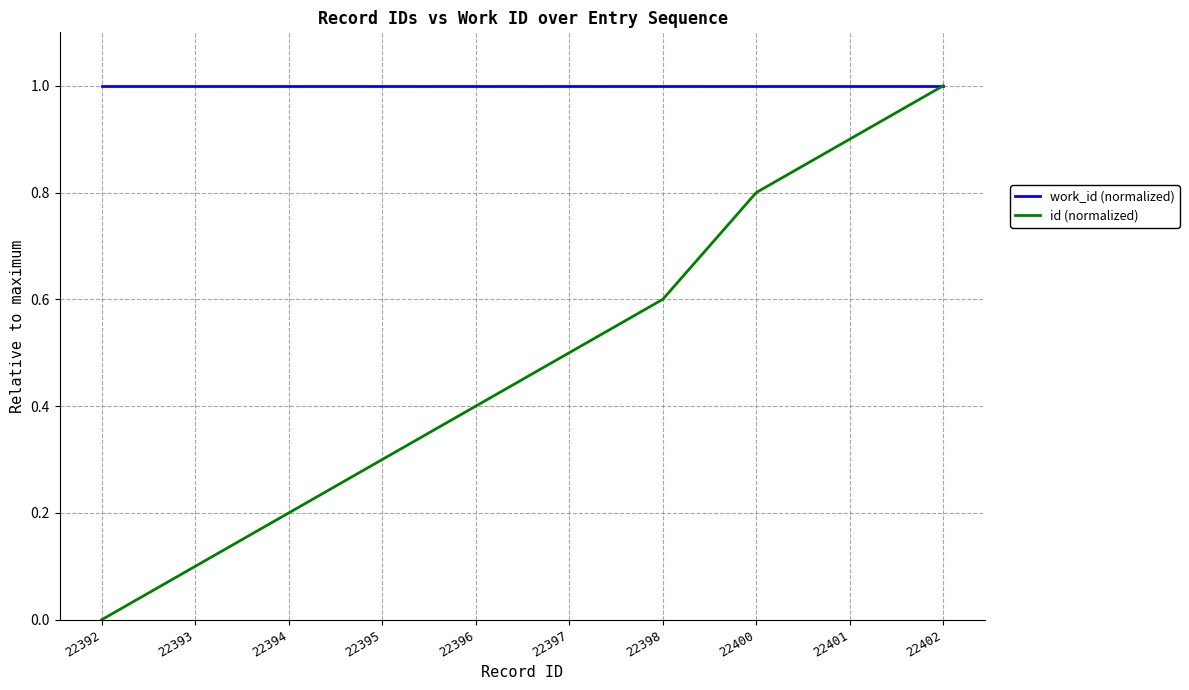

Reading left to right, transcribe all the data shown in this chart.

work_id (normalized): 1.0	1.0	1.0	1.0	1.0	1.0	1.0	1.0	1.0	1.0
id (normalized): 0.0	0.1	0.2	0.3	0.4	0.5	0.6	0.8	0.9	1.0